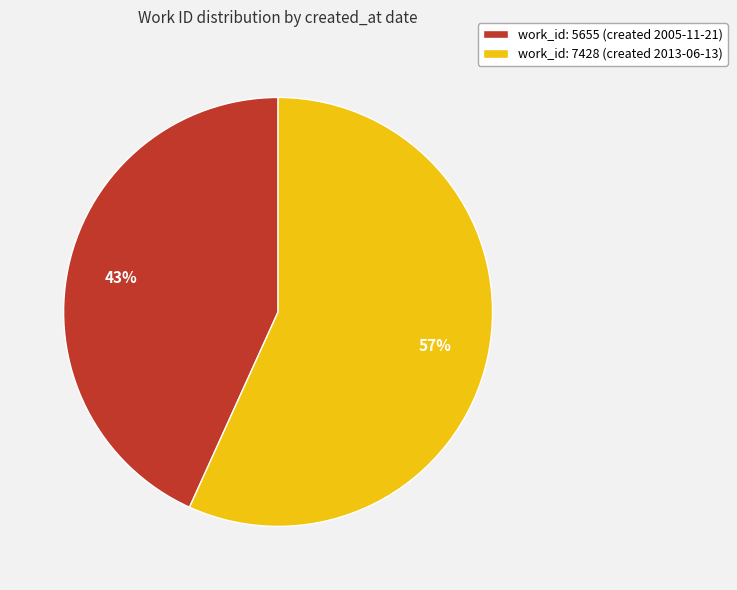

Is there any slice that represents more than half of the pie?

Yes